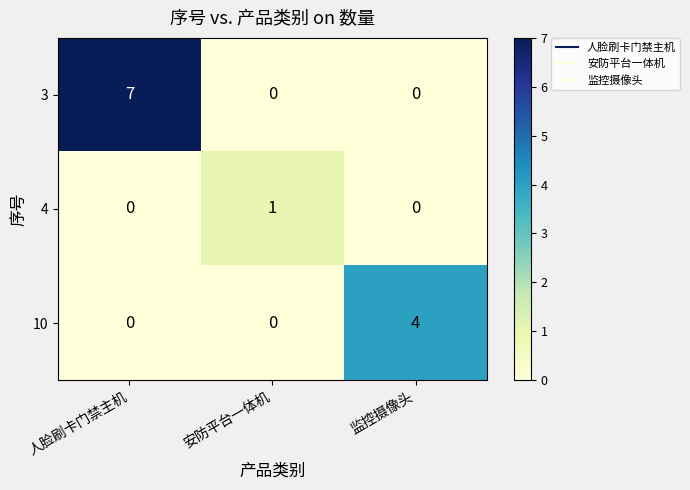

The 4 series shows 1 at 安防平台一体机. True or false?

True